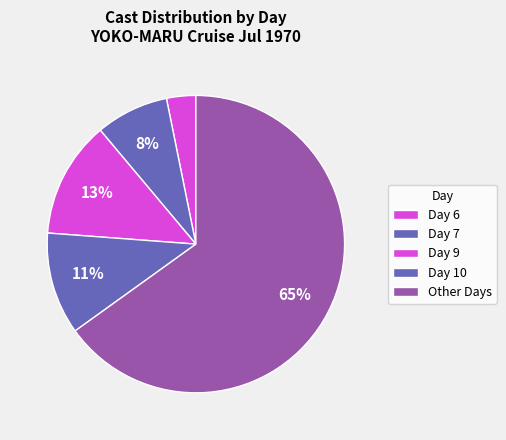

To the nearest percent, what is the average slice percentage?

20%